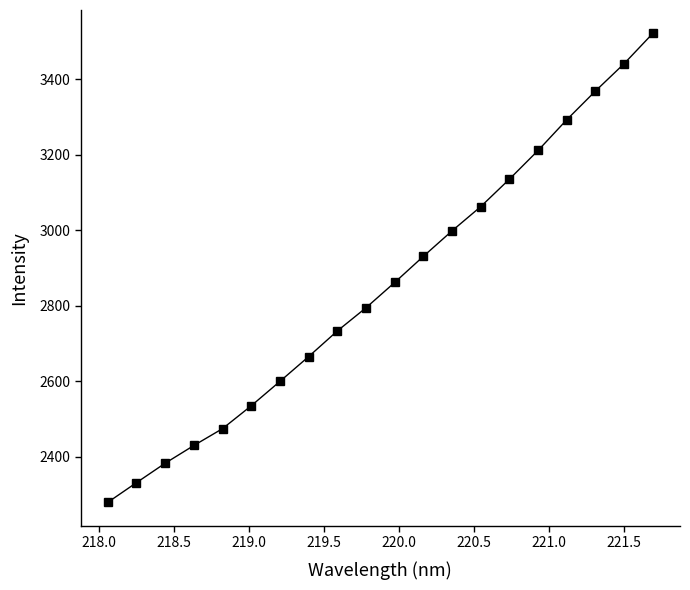

What is the average value?

2852.6